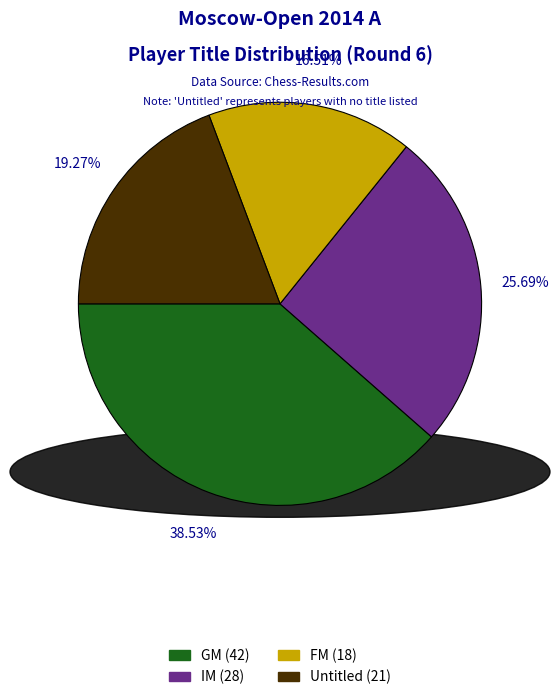

Approximately how many times larger is the value at IM (28) compared to FM (18)?

1.6